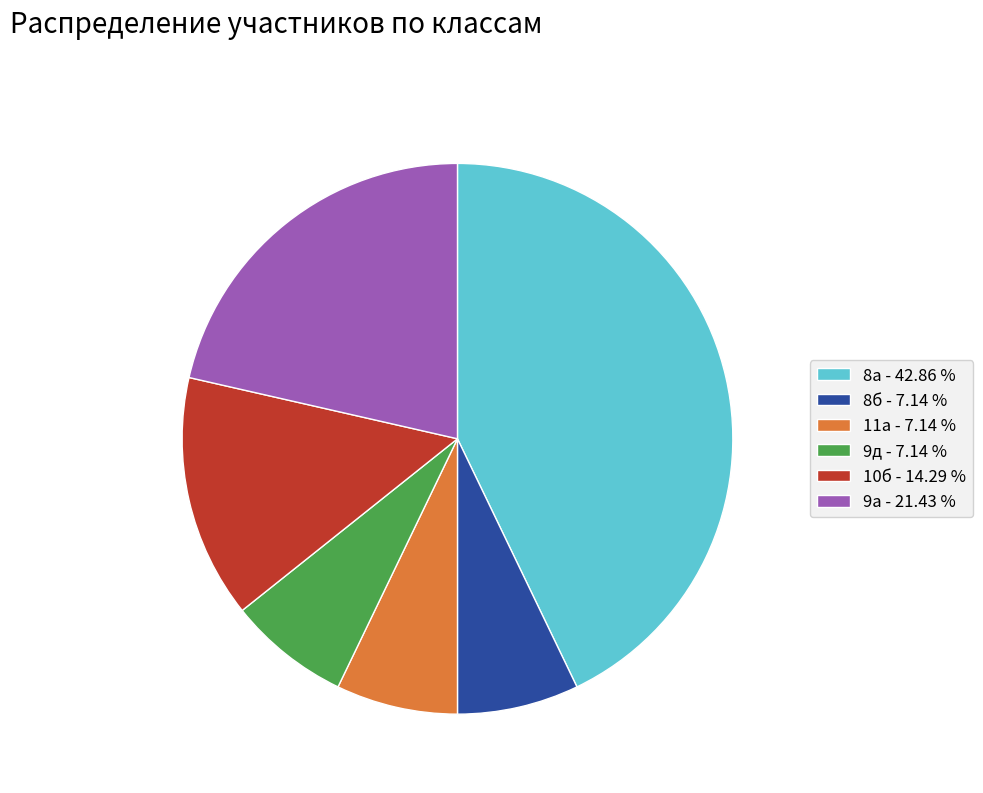

Which category has the biggest portion of the pie?

8а